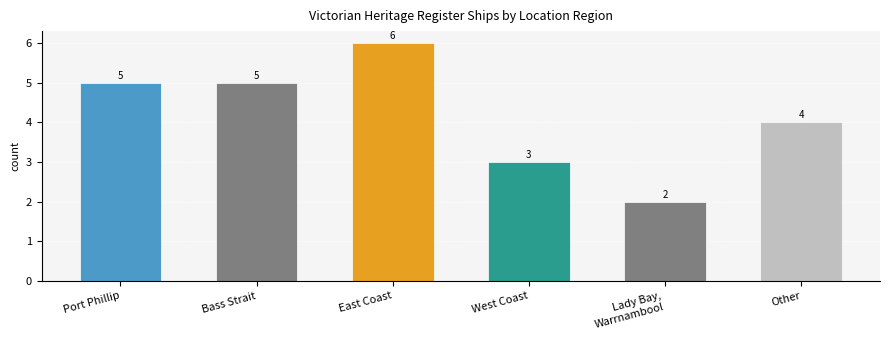

How many values are below 5?

3